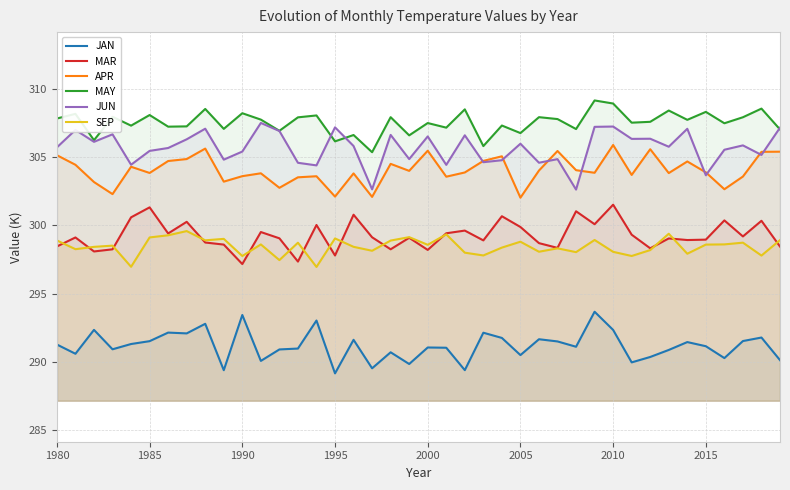

What is the value of the SEP point at the 33rd from the left?

298.2